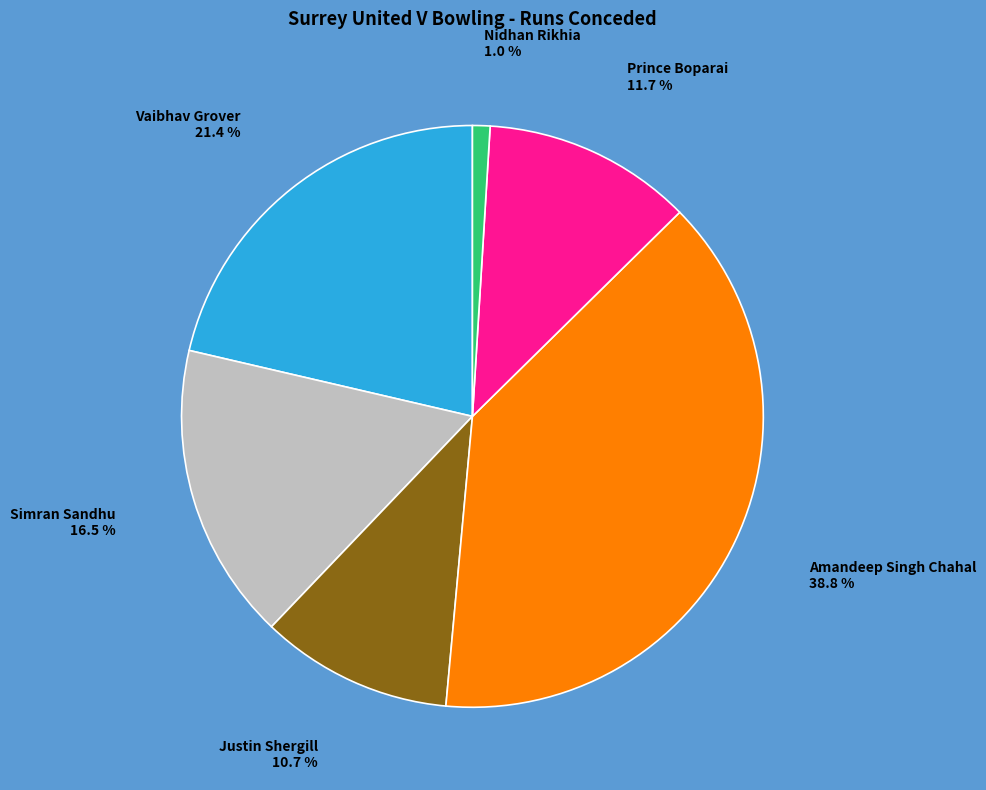

Is there any slice that represents more than half of the pie?

No